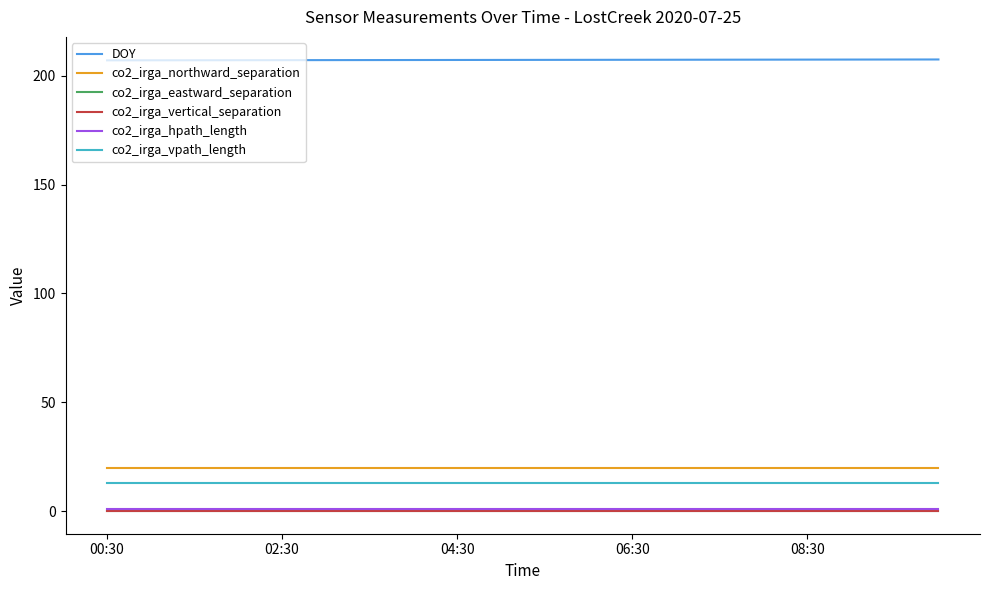

How many lines are shown in the chart?

6